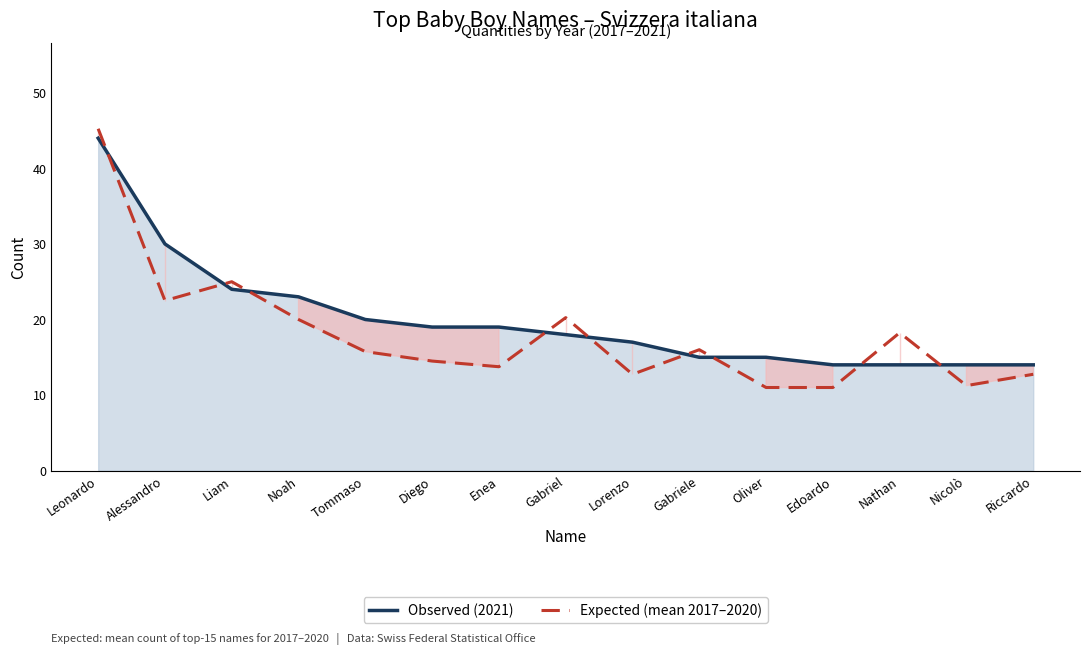

The value of Expected (mean 2017–2020) at Nicolò is 11.2. True or false?

True